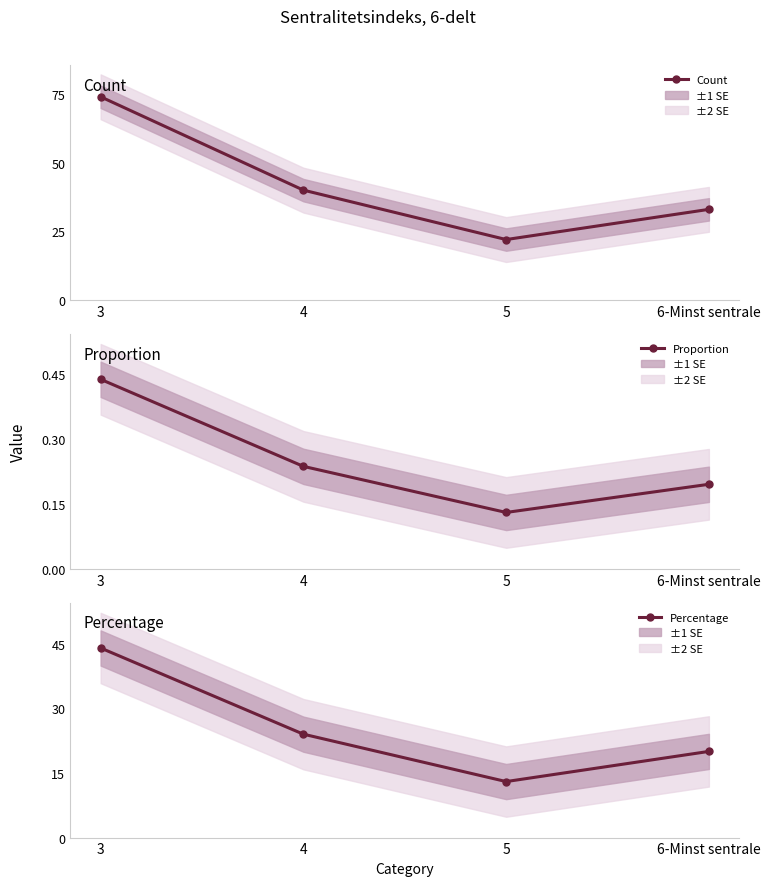

Reading left to right, extract all data points from this chart.

Count: 3=74.0	4=40.0	5=22.0	6-Minst sentrale=33.0
Proportion: 3=0.4	4=0.2	5=0.1	6-Minst sentrale=0.2
Percentage: 3=44.0	4=24.0	5=13.0	6-Minst sentrale=20.0